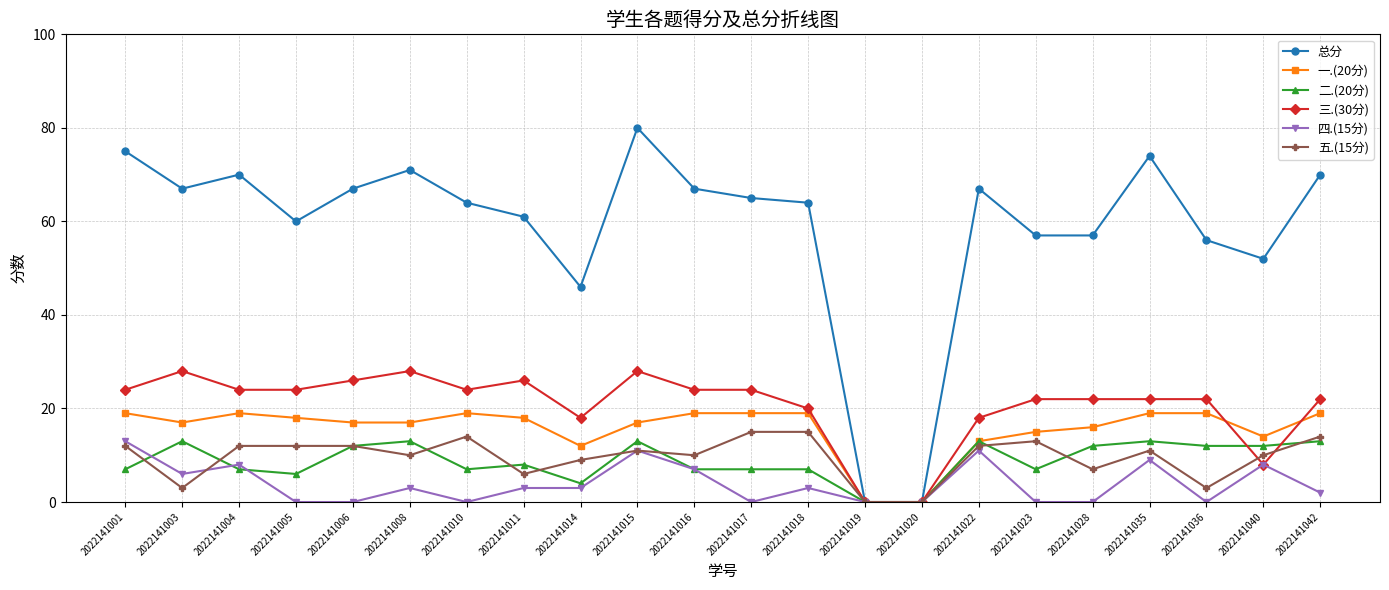

At which label does 一.(20分) first exceed 18?

2022141001